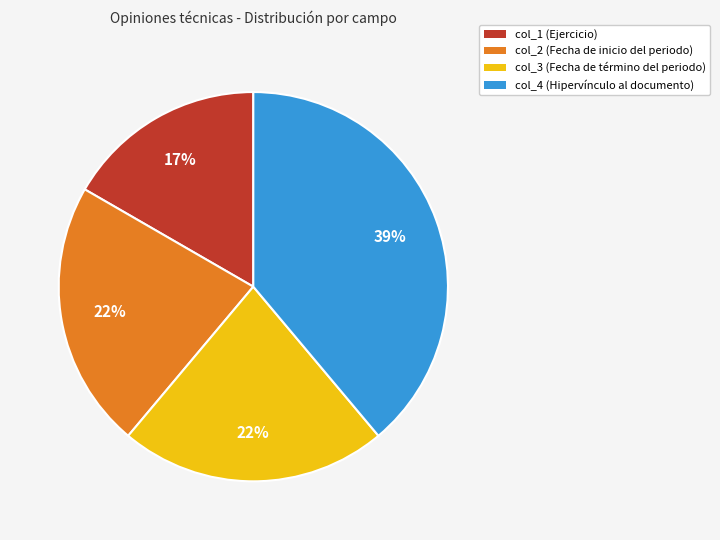

How many segments does this pie chart have?

4